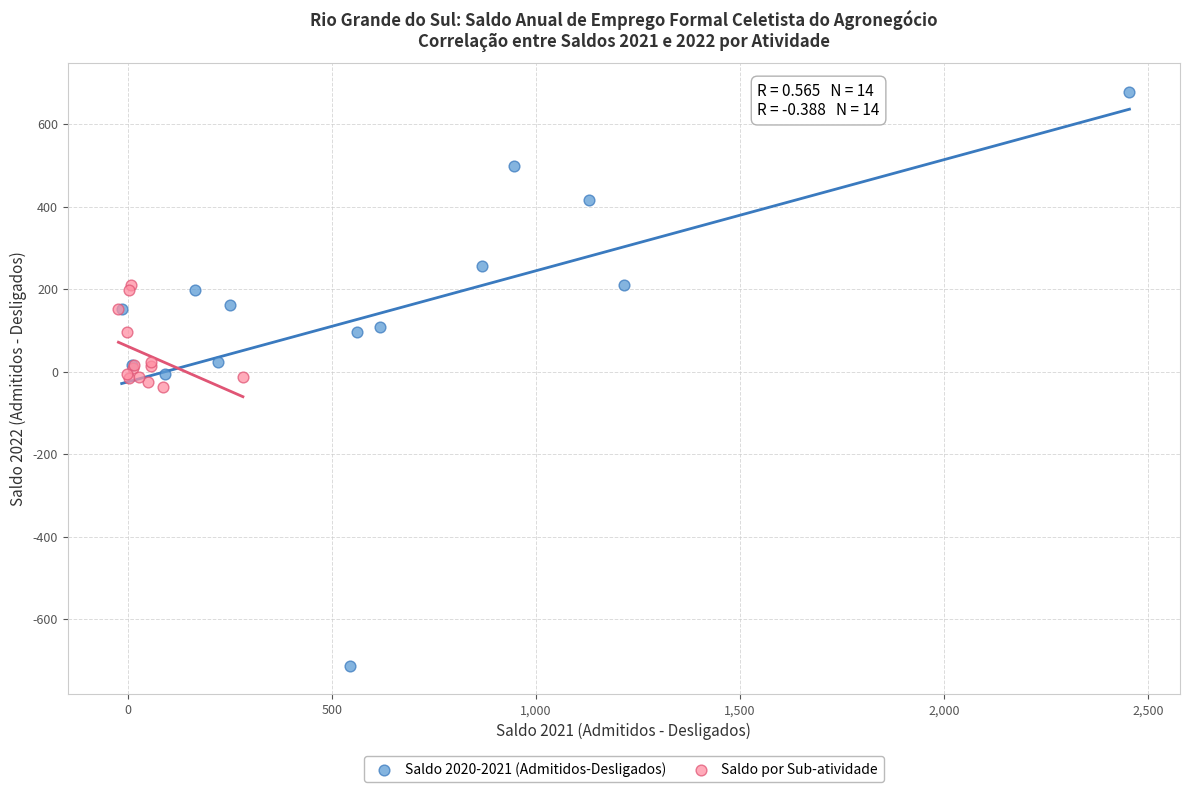

Which series contains the lowest Y value?

Saldo 2020-2021 (Admitidos-Desligados)